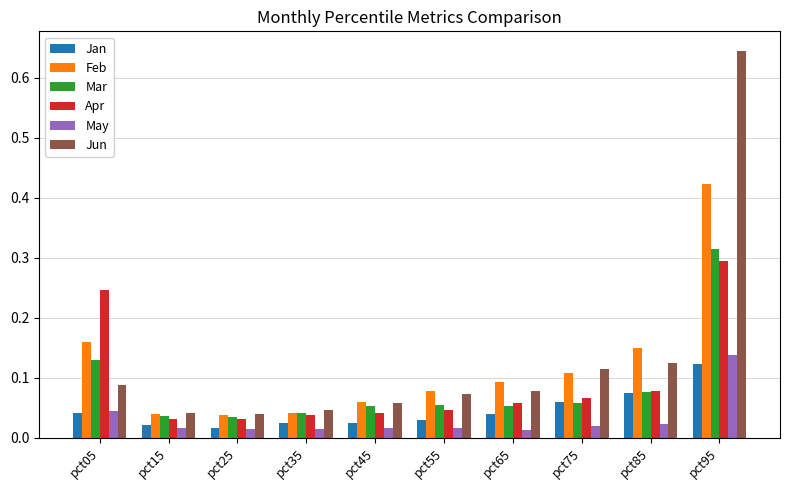

Which category has the highest value in the Jun series?

pct95